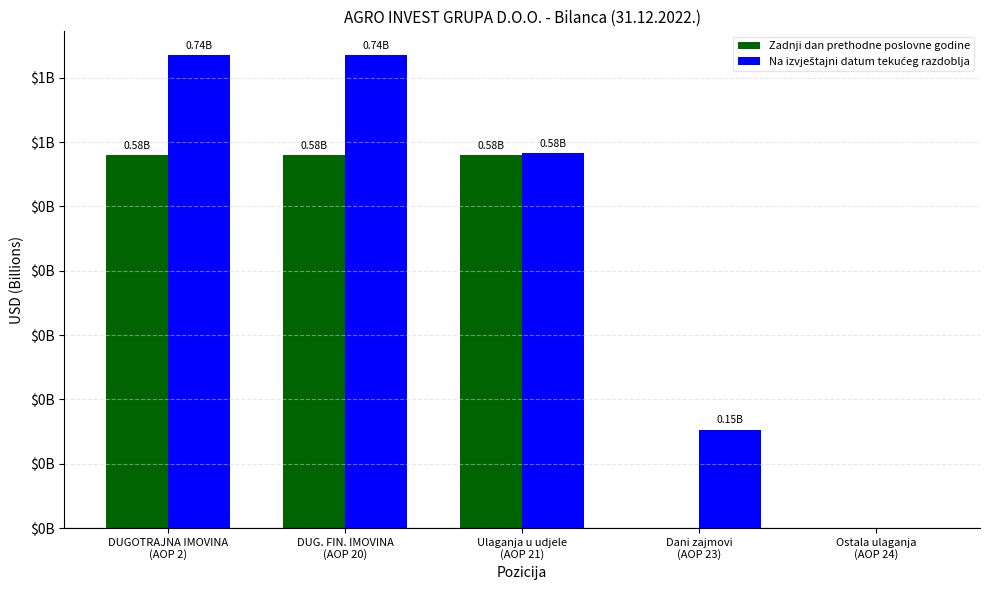

Reading right to left, what are all the values shown in this chart?

Zadnji dan prethodne poslovne godine: 0.0	0.0	0.6	0.6	0.6
Na izvještajni datum tekućeg razdoblja: 0.0	0.2	0.6	0.7	0.7